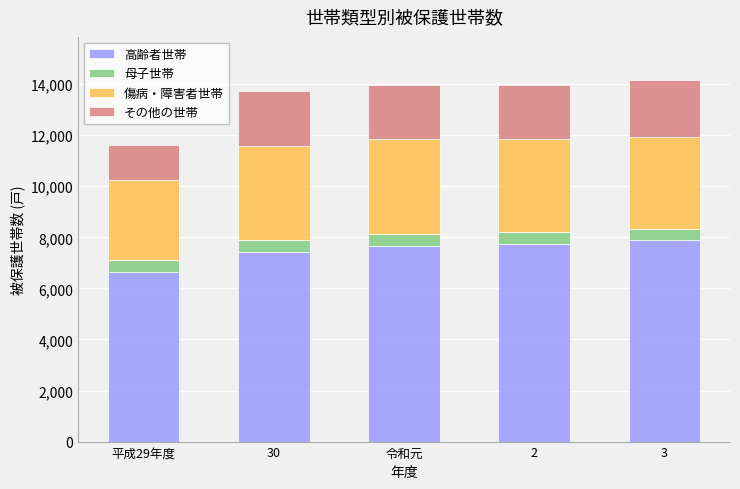

Which category has the lowest value in the 高齢者世帯 series?

平成29年度